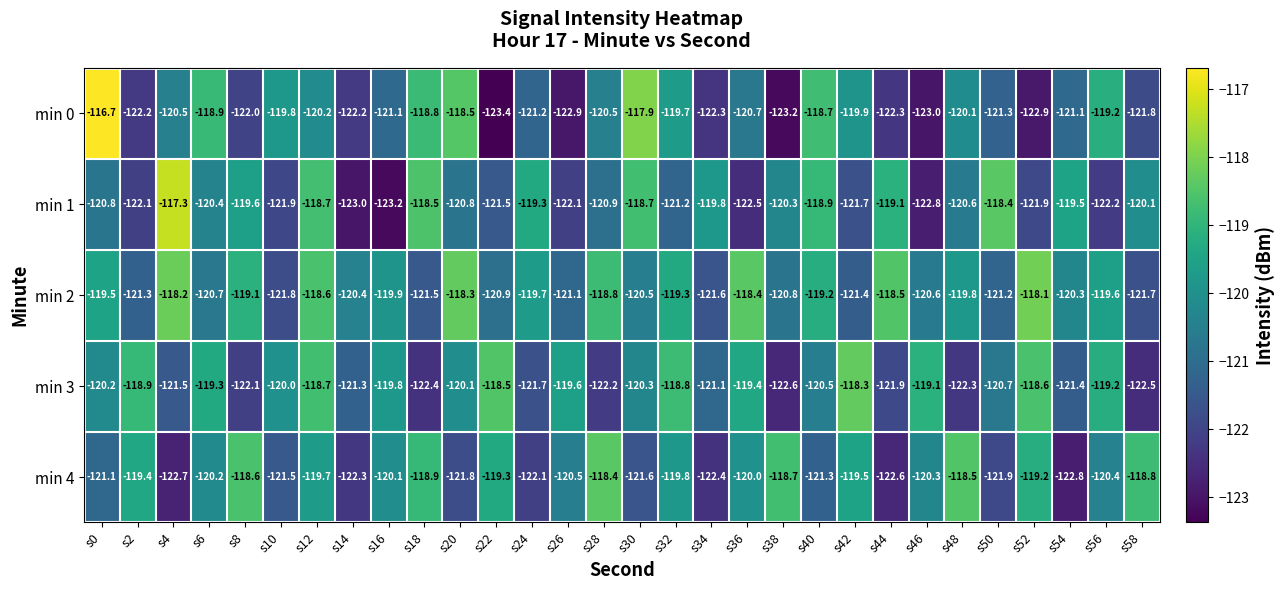

What is the difference between the maximum and minimum values in the min 2 series?

3.7